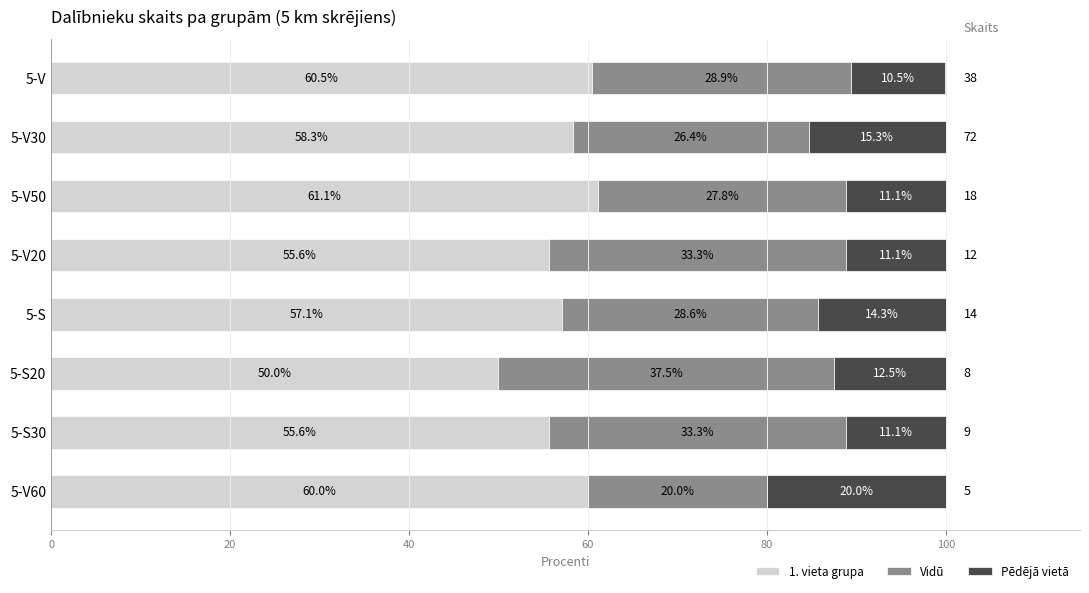

Is it true that 1. vieta grupa equals 20.0 at 5-S?

False